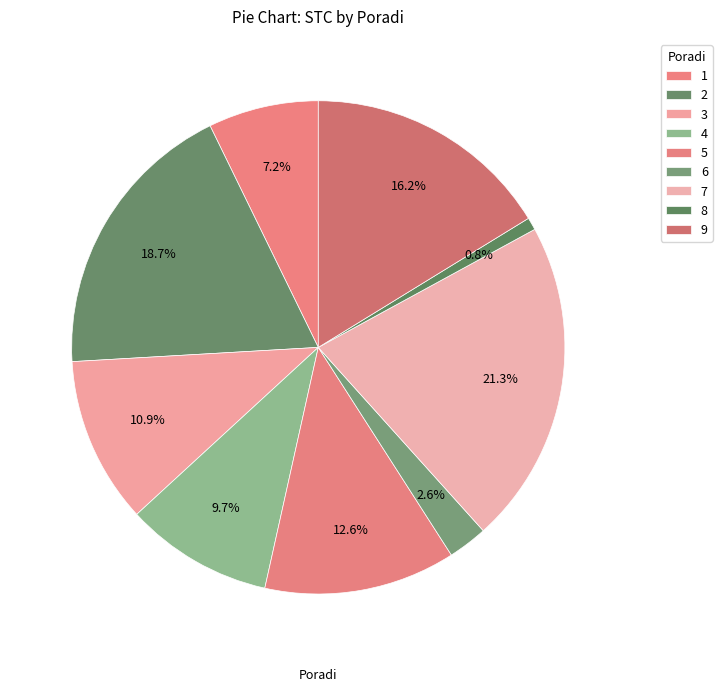

Does 2 account for over 50% of the chart?

No